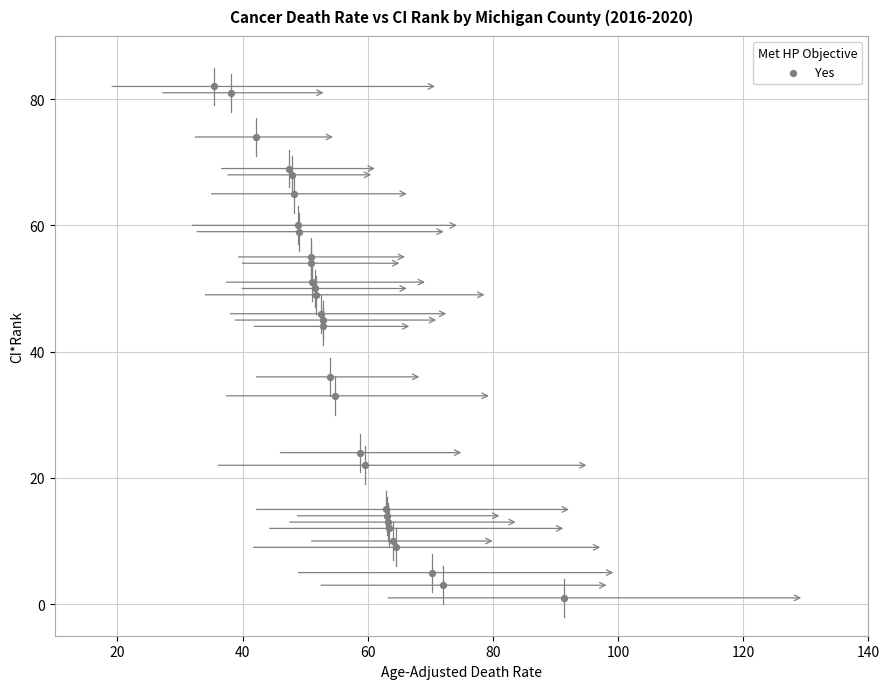

What Y value in the scatter plot is closest to 41?

44